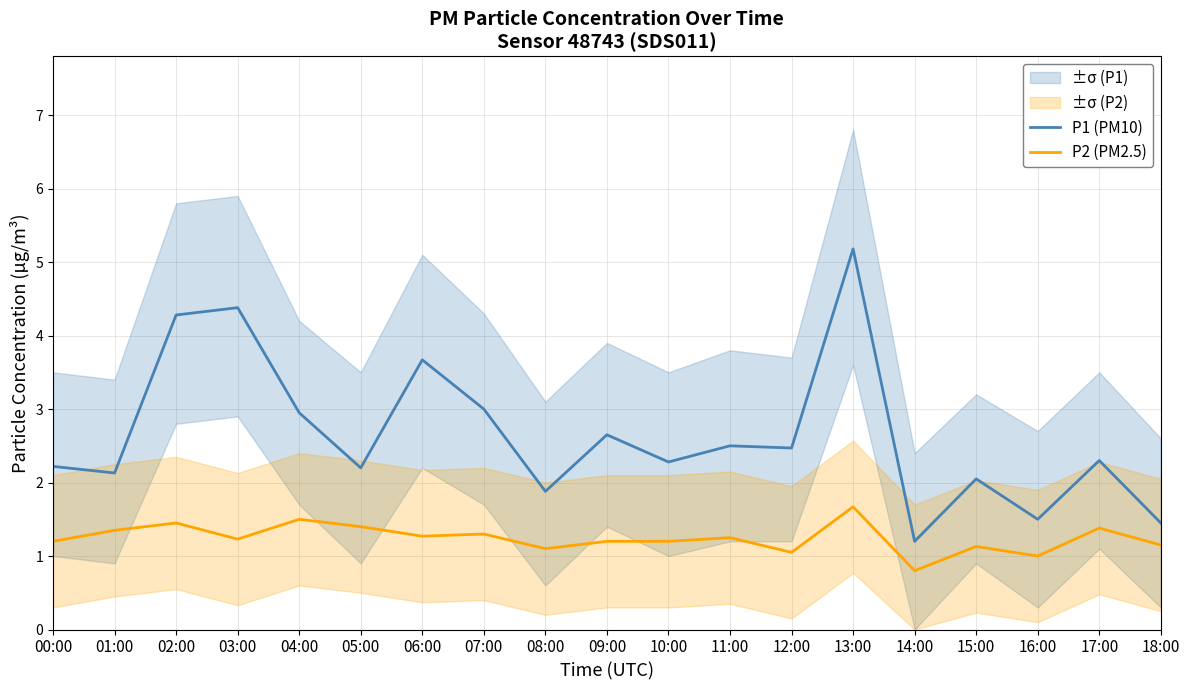

Which has a higher value, 18:00 or 00:00?

00:00